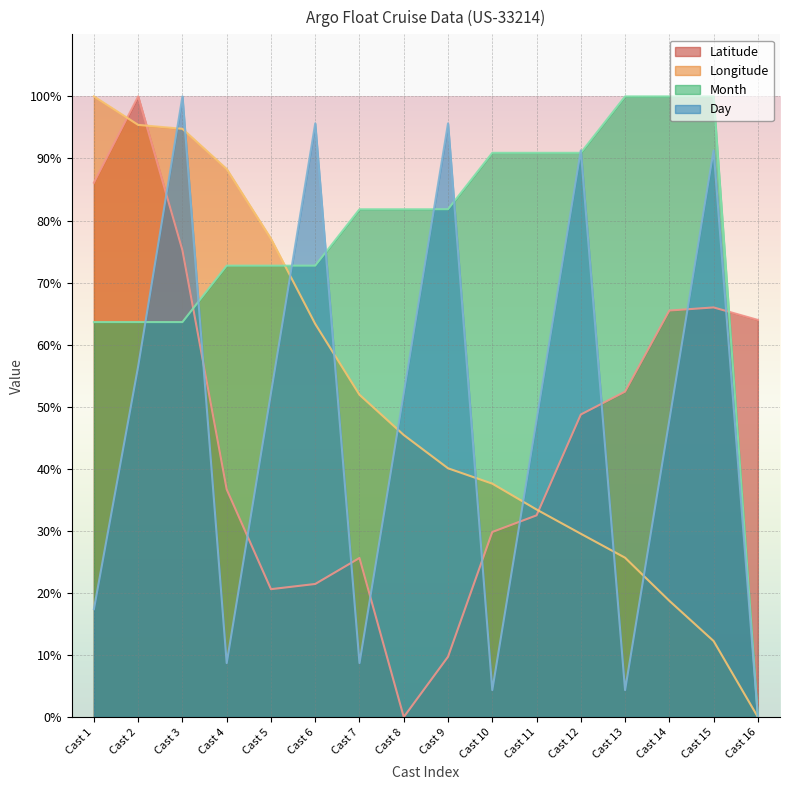

What is the value of the Day point at the 15th from the left?

91.3